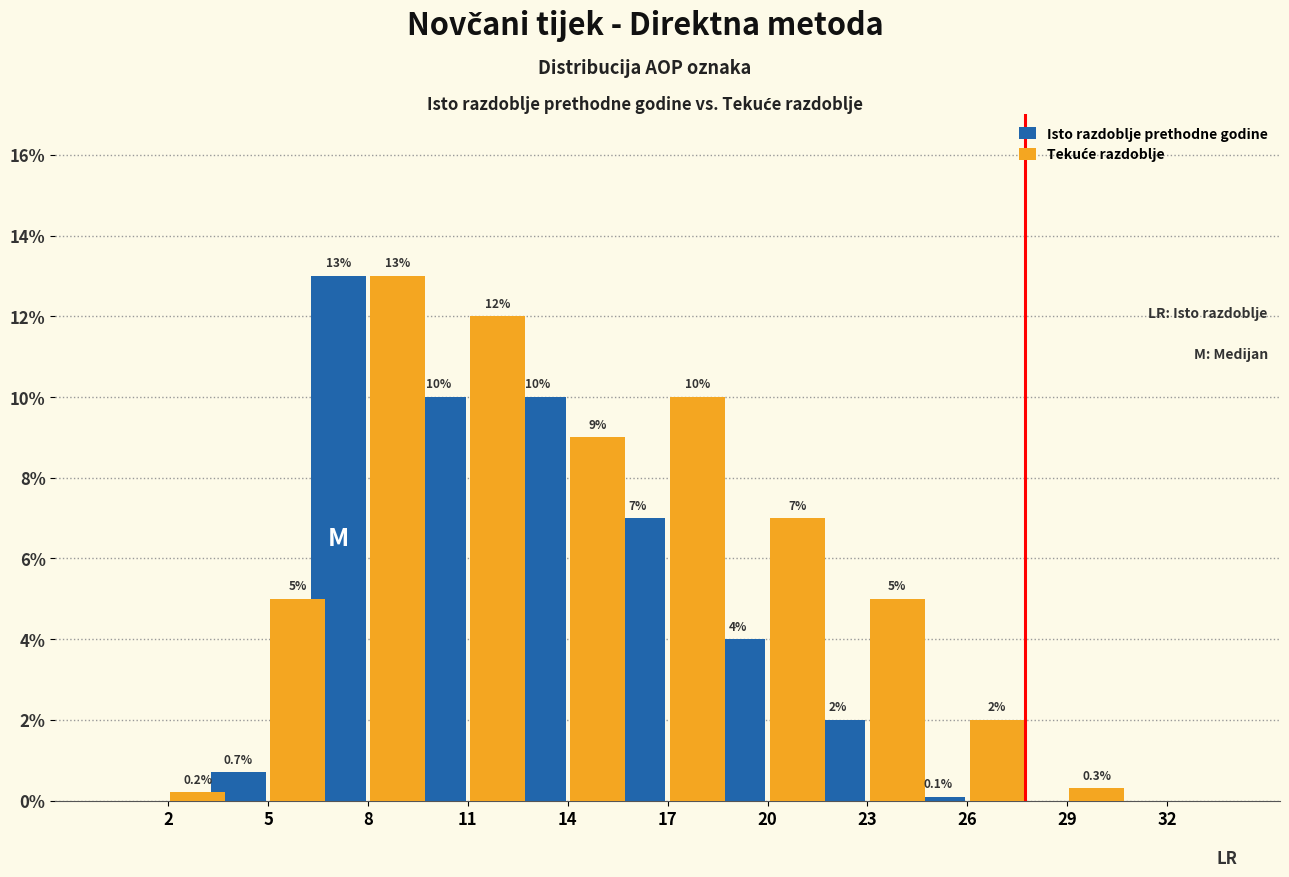

Is it true that Isto razdoblje prethodne godine equals 0.4 at 23?

False